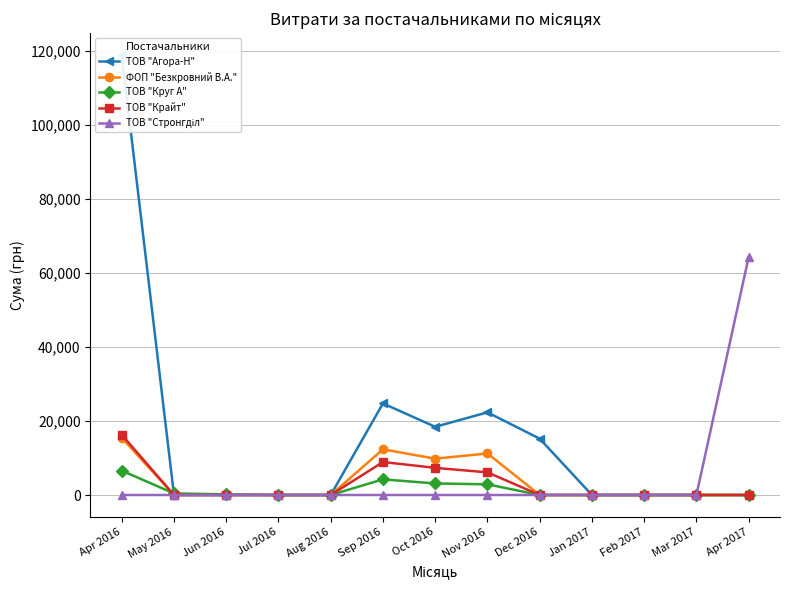

Which has a higher value, May 2016 or Sep 2016?

Sep 2016